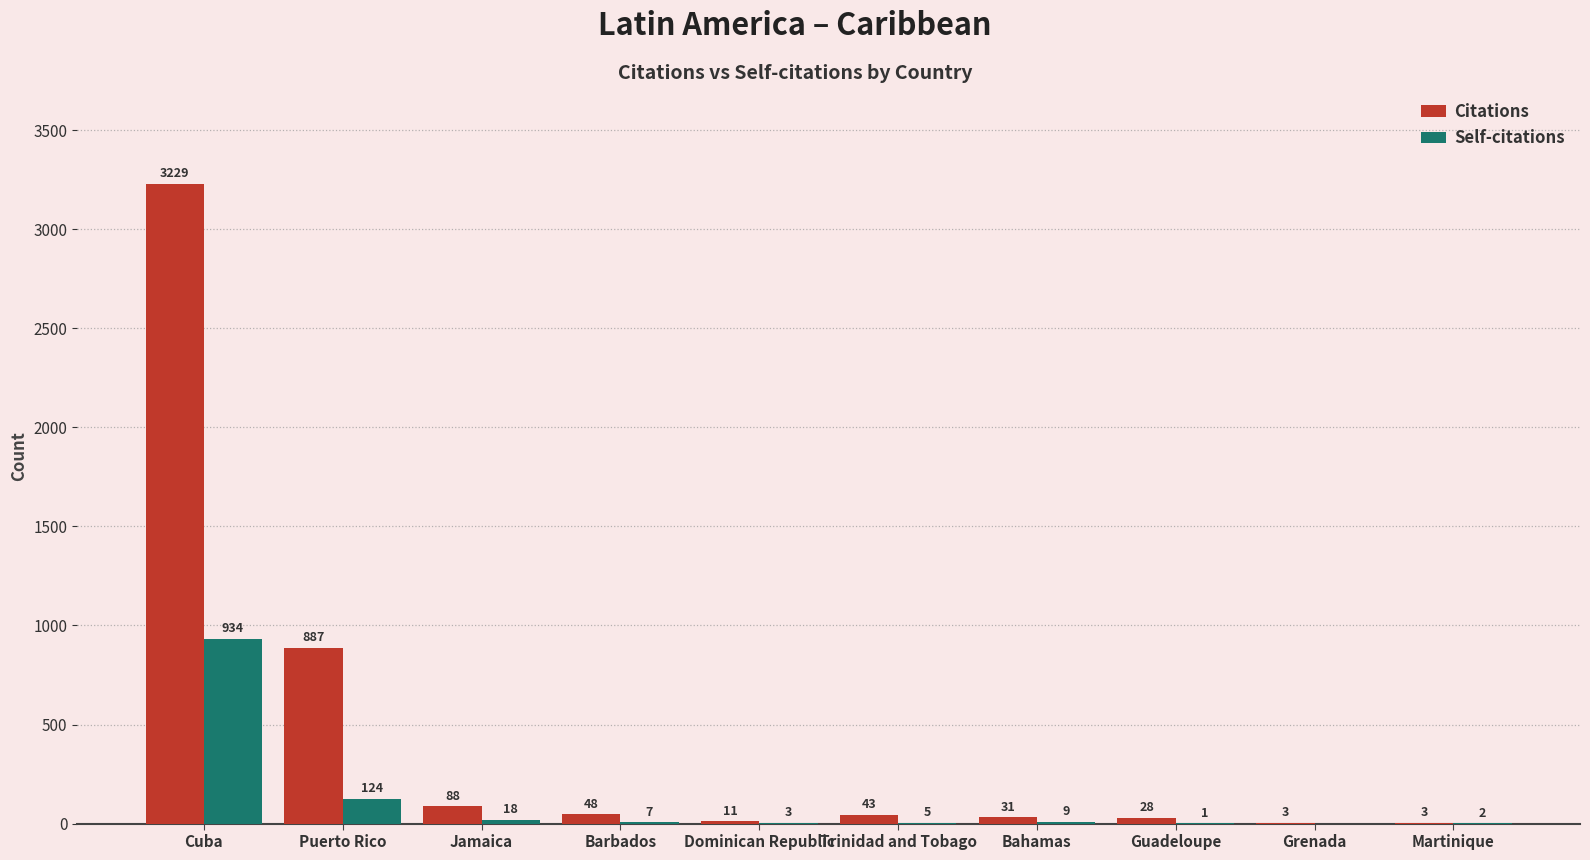

Reading right to left, transcribe all the data shown in this chart.

Citations: 3	3	28	31	43	11	48	88	887	3229
Self-citations: 2	0	1	9	5	3	7	18	124	934